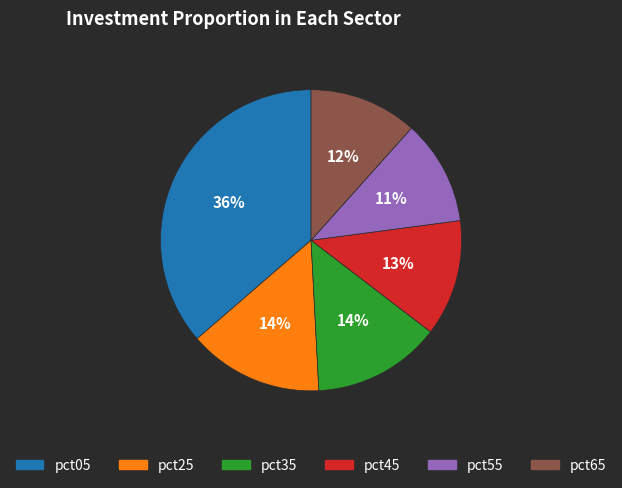

Combined, do pct25 and pct45 account for over 50%?

No